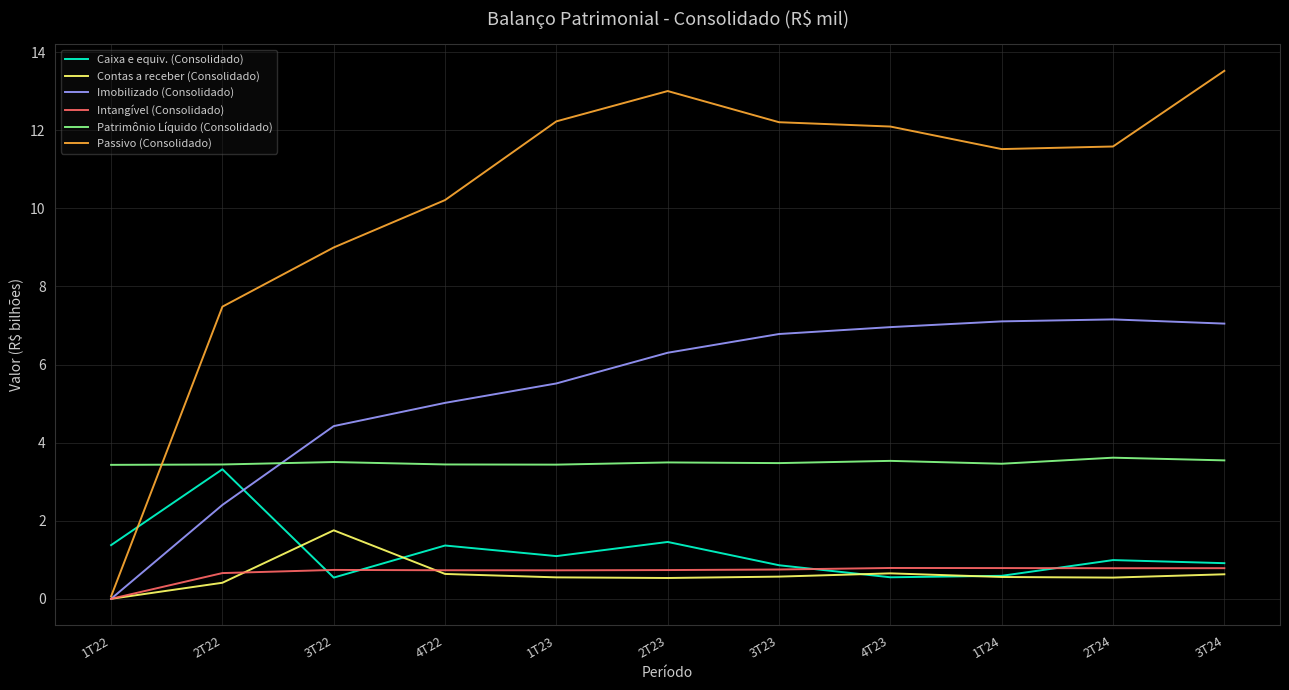

True or false: Intangível (Consolidado) has a value of 0.8 at 2T24.

True